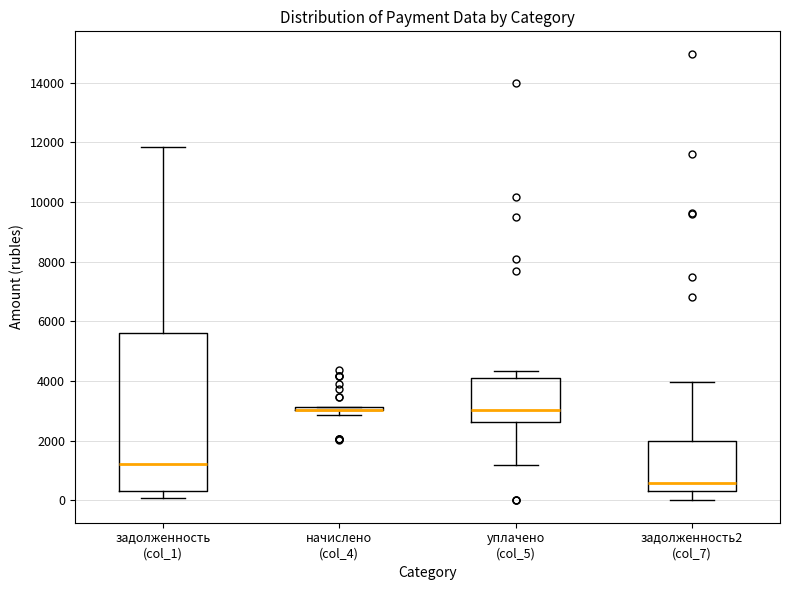

Where does the lower whisker of the box for уплачено (col_5) end on the y-axis? The values are not printed on the chart, so give them approximately, as read against the axis.

1200